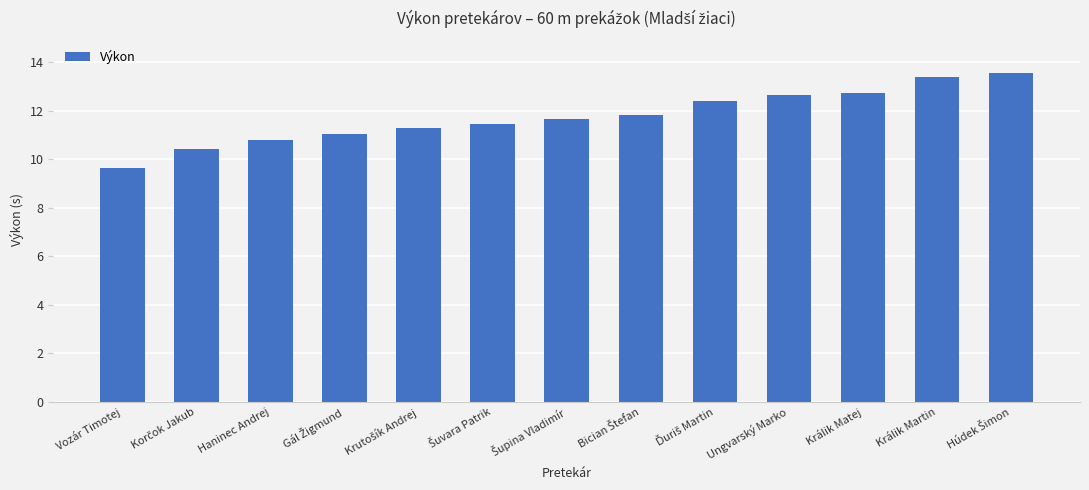

What is the value of the 10th bar from the left?

12.6